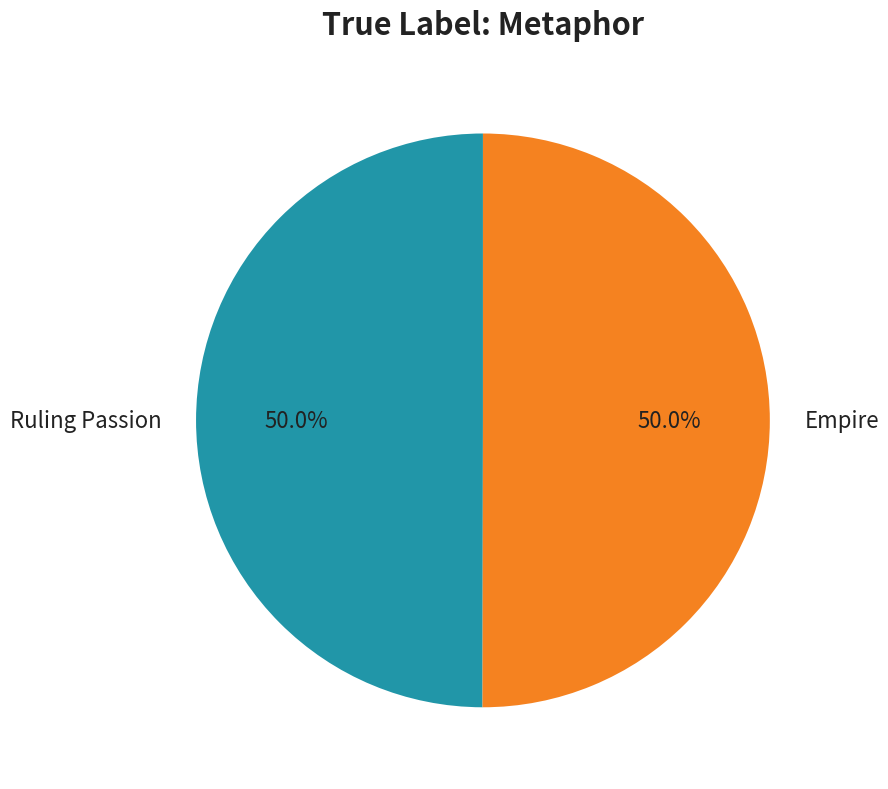

The Ruling Passion slice represents 38% of the pie. True or false?

False